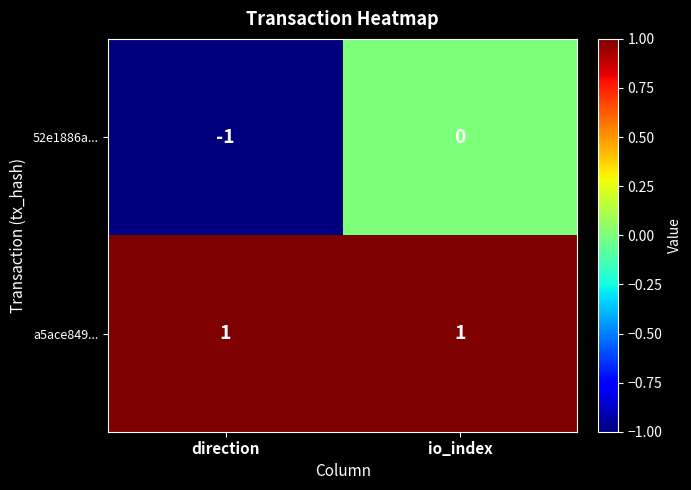

Which series changed the most between direction and io_index?

52e1886a...